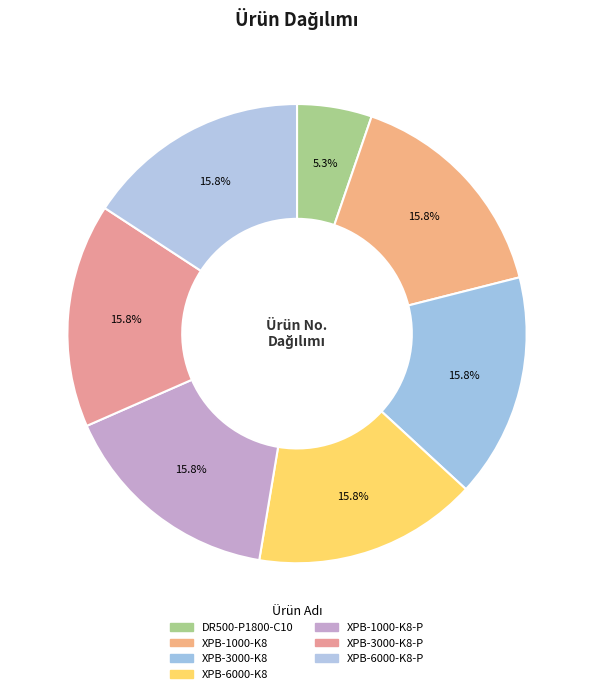

Count the number of slices in the pie.

7